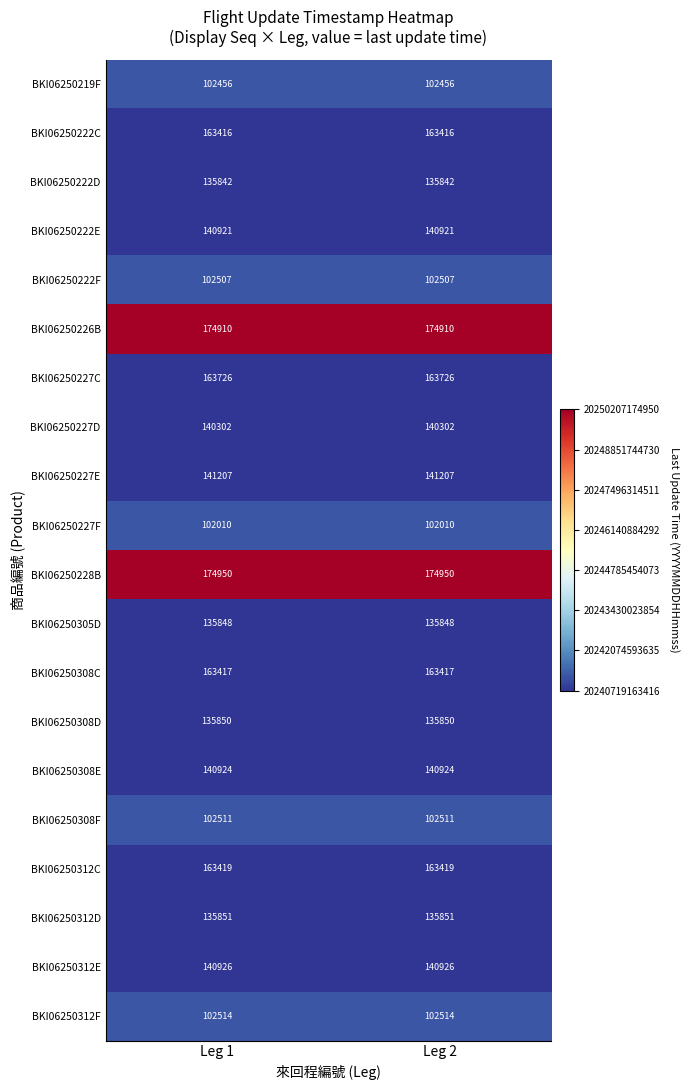

What is the approximate value of BKI06250308E at Leg 1?

140924